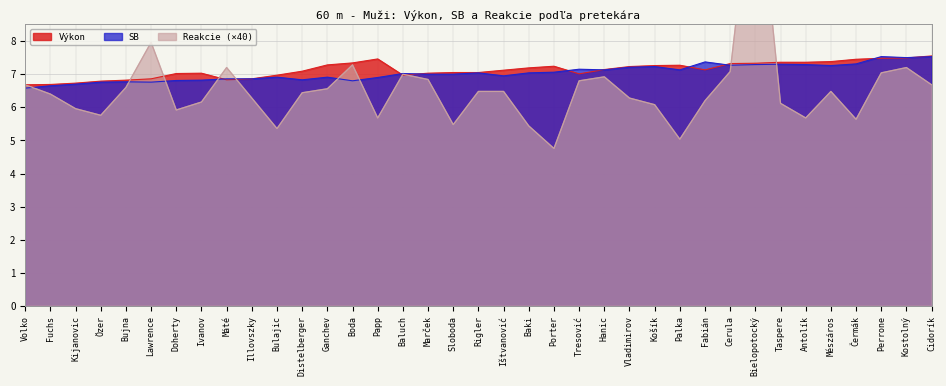

Which label corresponds to the smallest value in the chart?

Porter